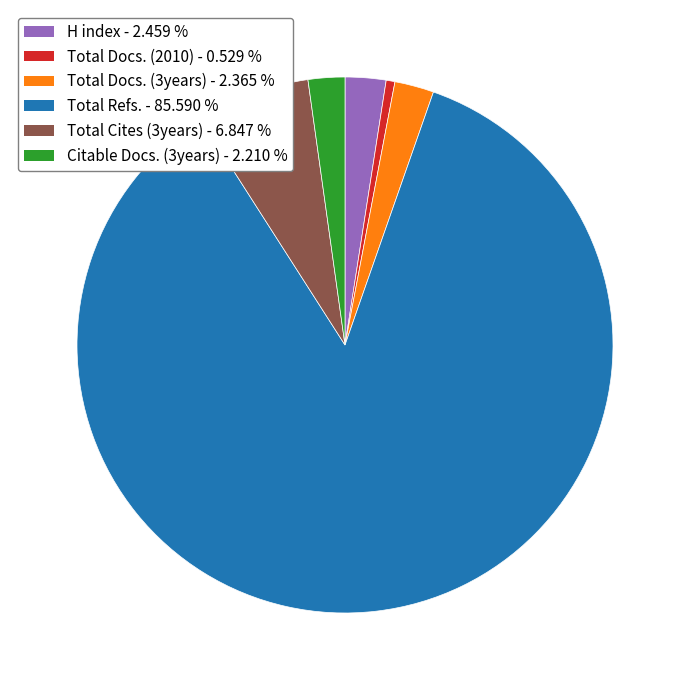

Does any single category account for the majority?

Yes